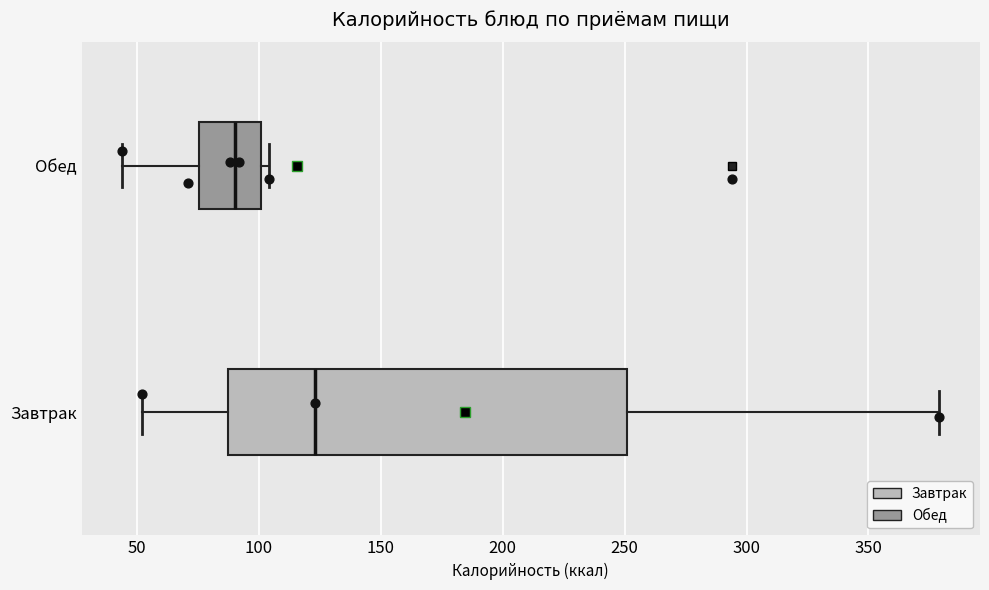

Which box has the furthest to the left median line?

Обед